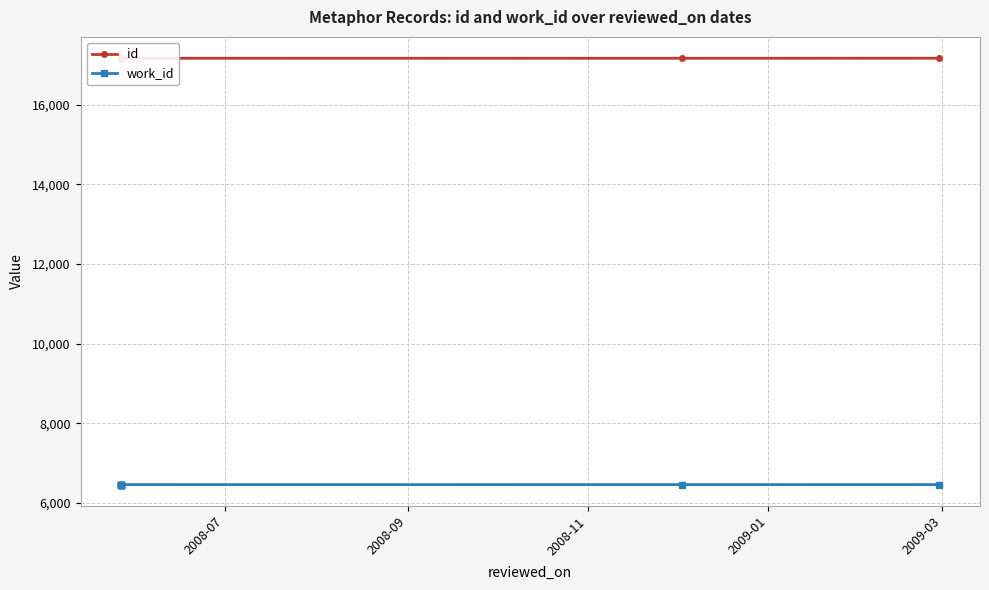

True or false: work_id and id intersect in this chart.

False